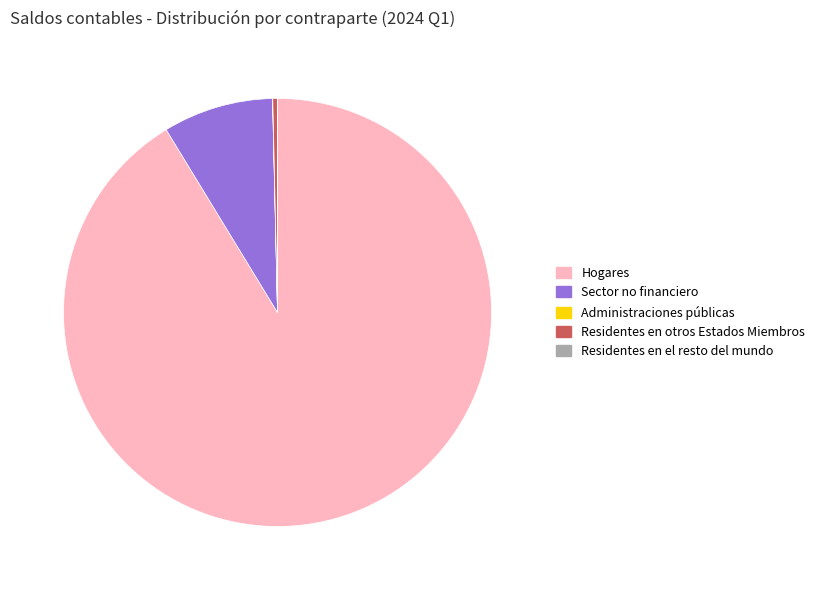

What is the largest slice in the pie chart?

Hogares